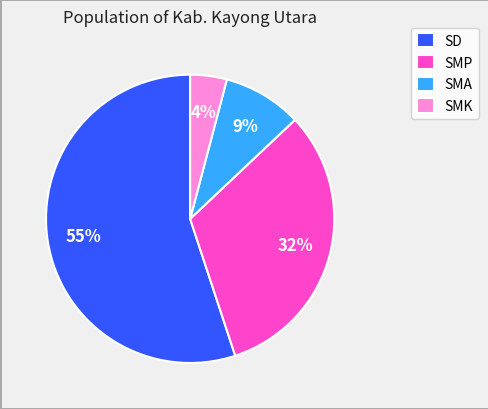

To the nearest percent, what is the average slice percentage?

25%